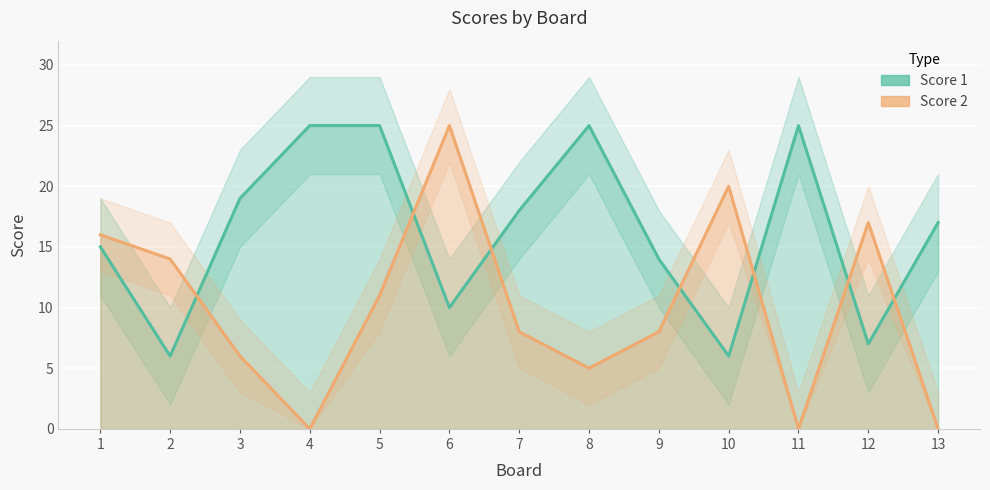

Which series has the widest spread of values?

Score 2